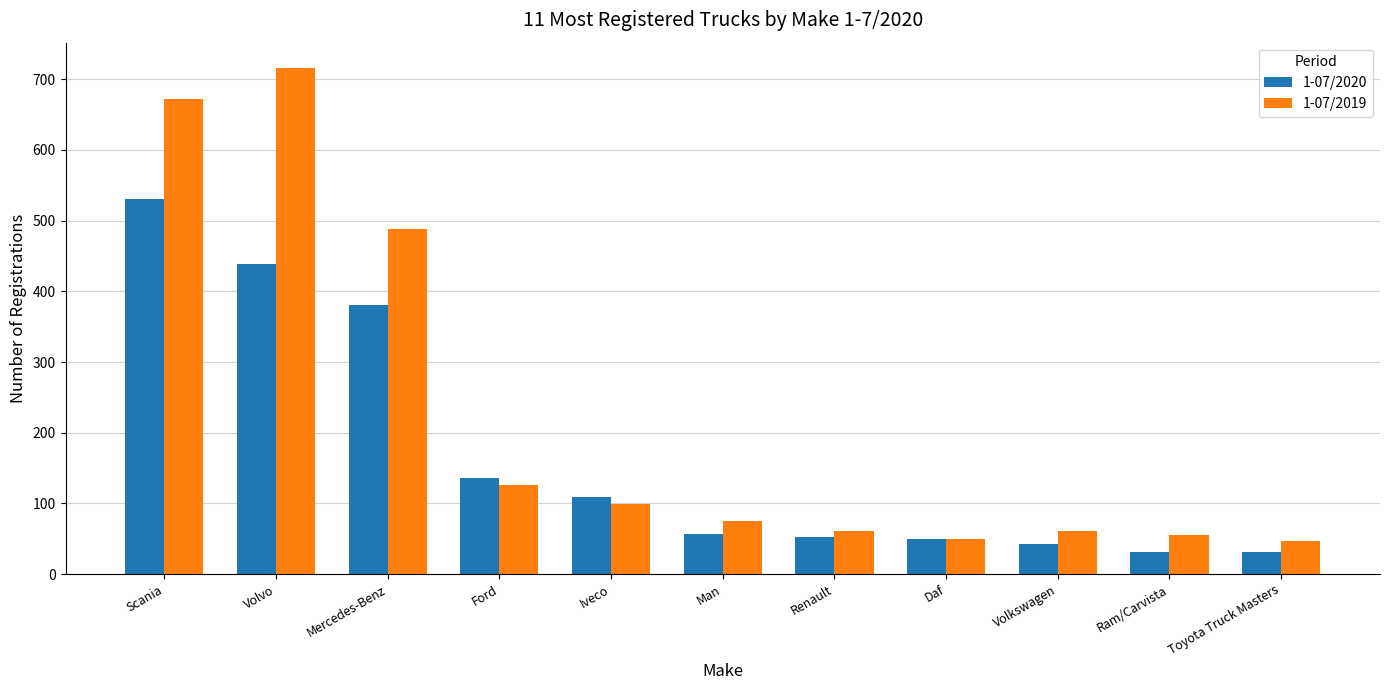

What is the difference between the second highest and minimum values in the 1-07/2020 series?

408